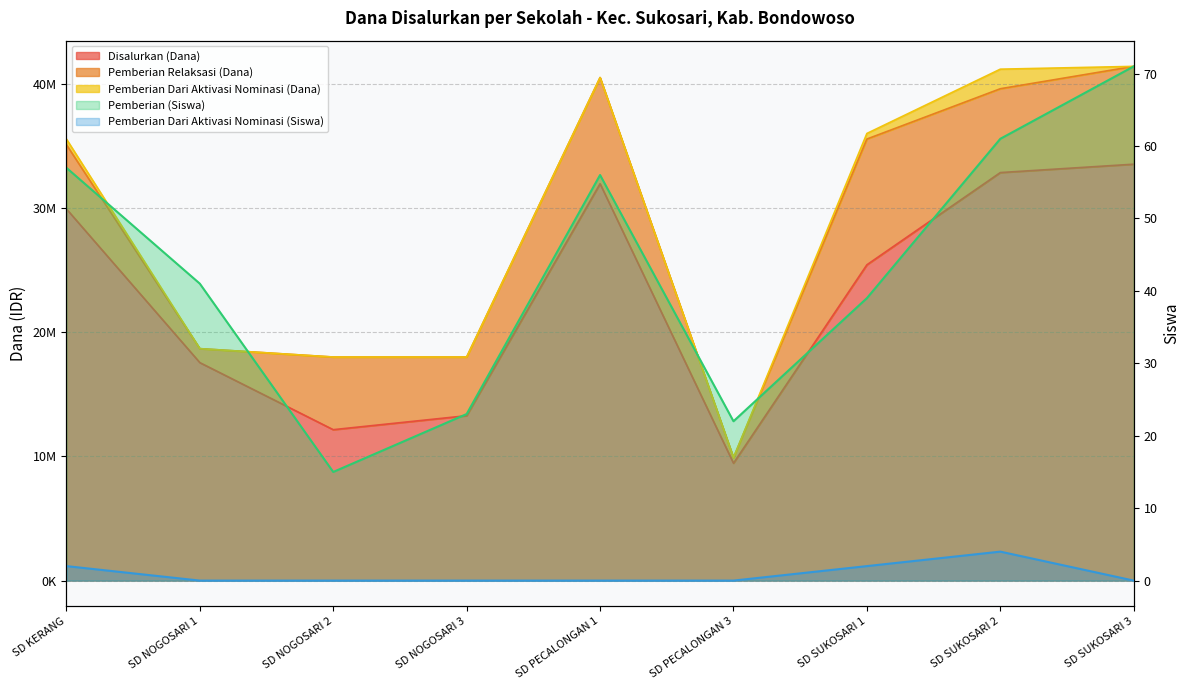

Where does the Pemberian (Siswa) series first go above 41?

SD KERANG